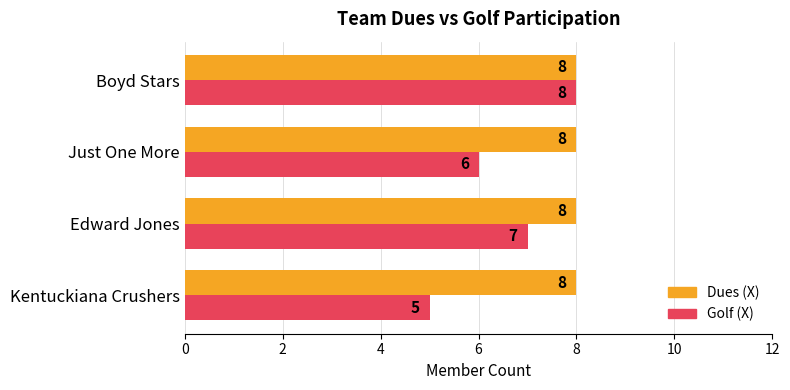

Is it true that Golf (X) equals 5 at Kentuckiana Crushers?

True